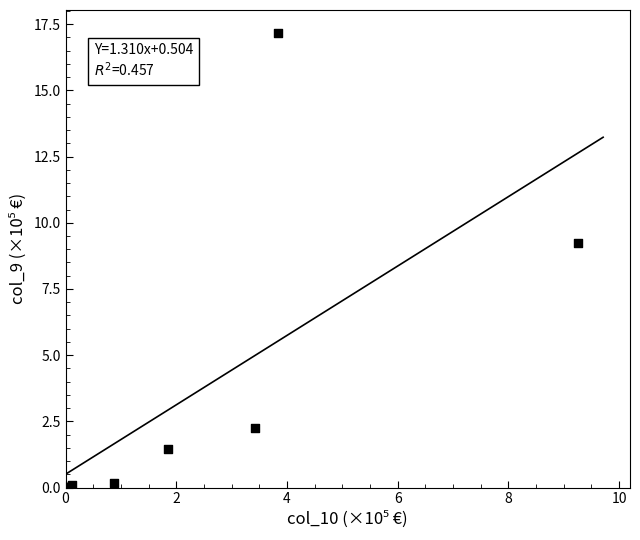

What Y value in the scatter plot is closest to 8?

9.2